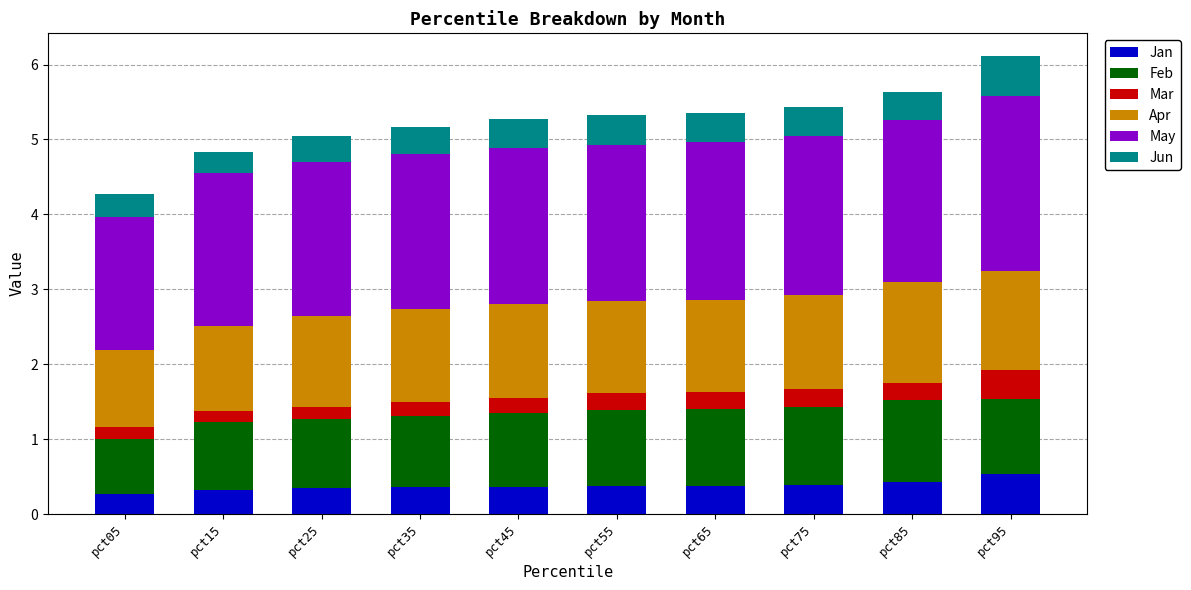

What is the total value across all series at pct35?

5.2